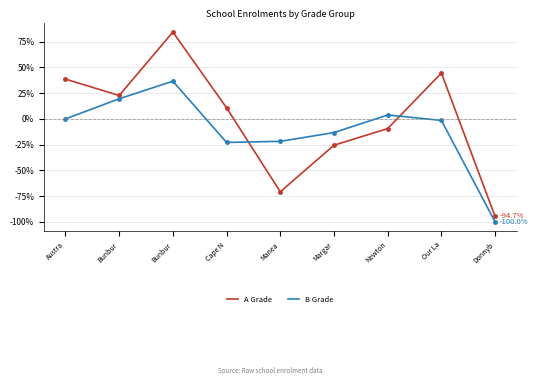

At which category does B Grade reach its first local peak?

Bunbur